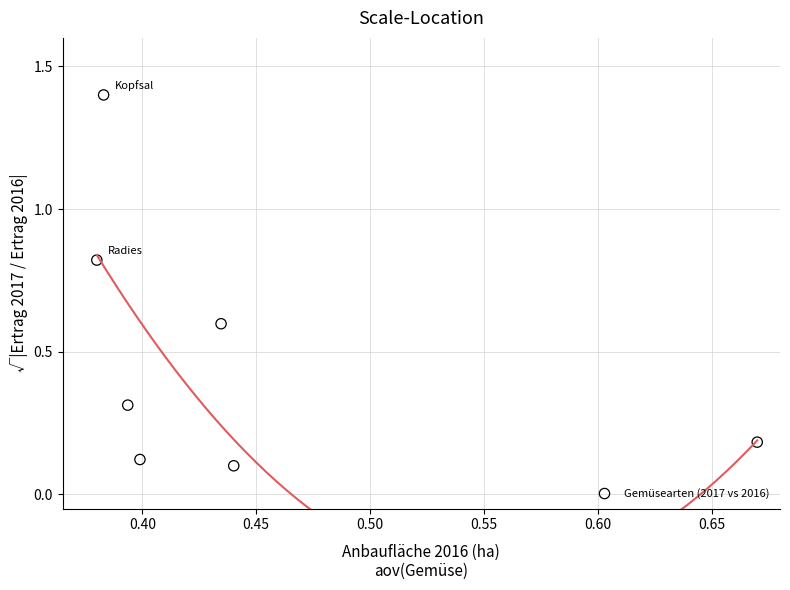

What is the range of Y values (max minus min)?

1.3